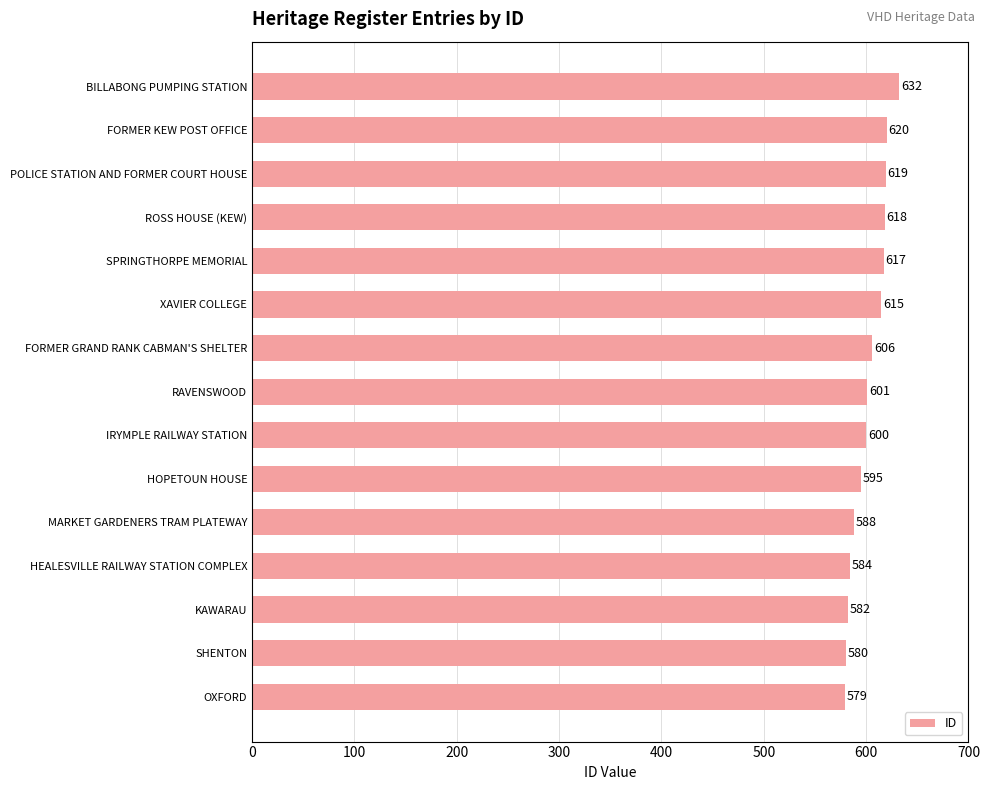

True or false: the data shows 320 at HOPETOUN HOUSE.

False